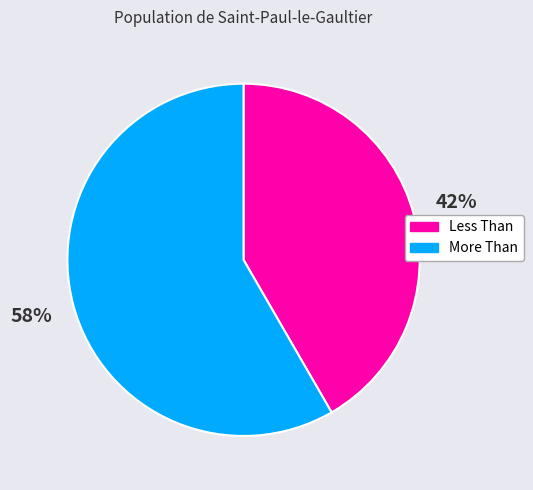

The Less Than slice represents 42% of the pie. True or false?

True